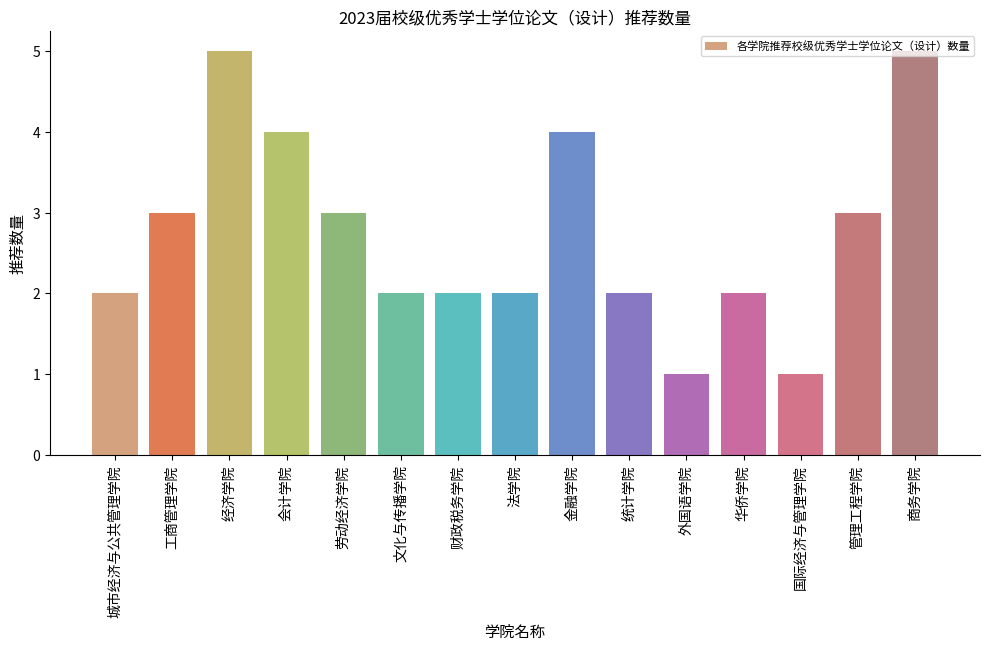

What is the difference between the values at 华侨学院 and 管理工程学院?

1